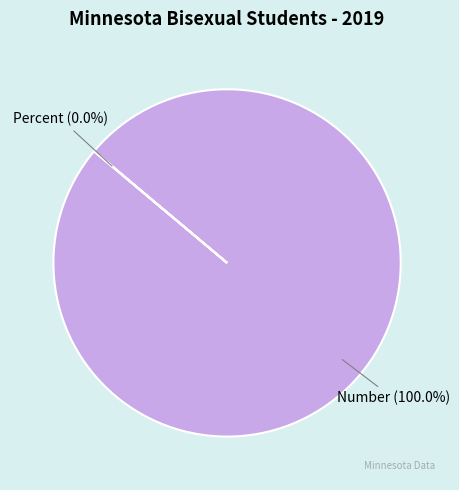

Is there a majority slice in this chart?

Yes